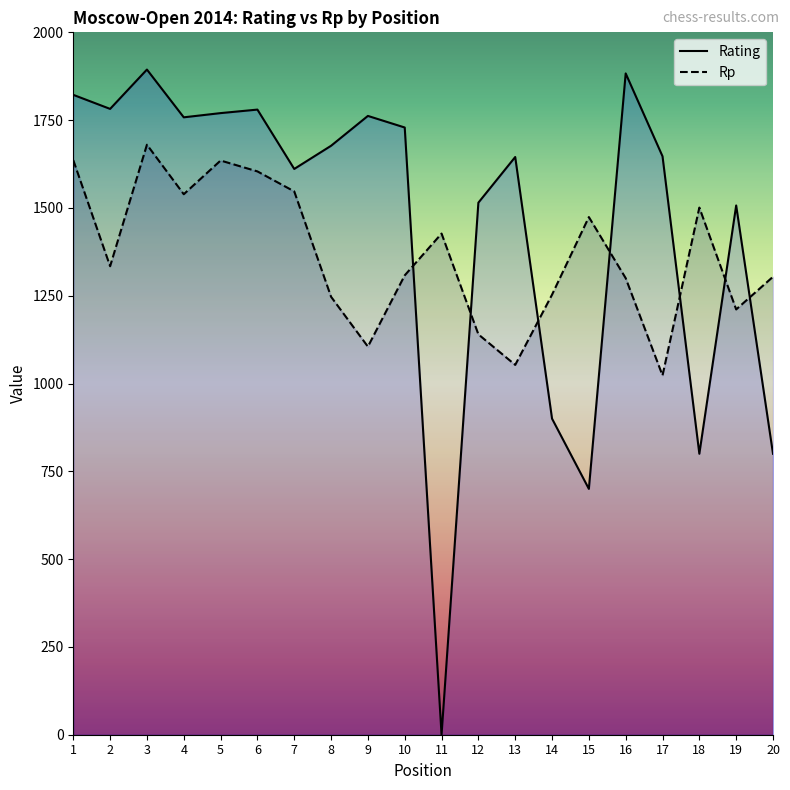

What is the sum of the Rating values at 3 and 4?

3652